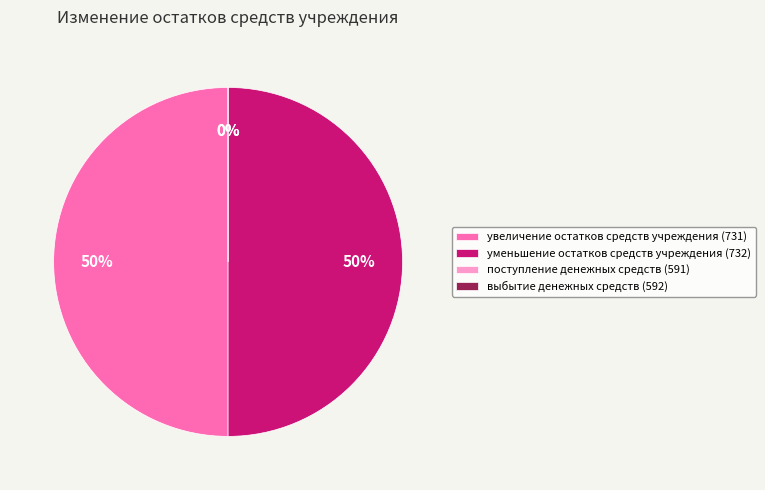

Is it true that уменьшение остатков средств учреждения is 38% of the pie?

False